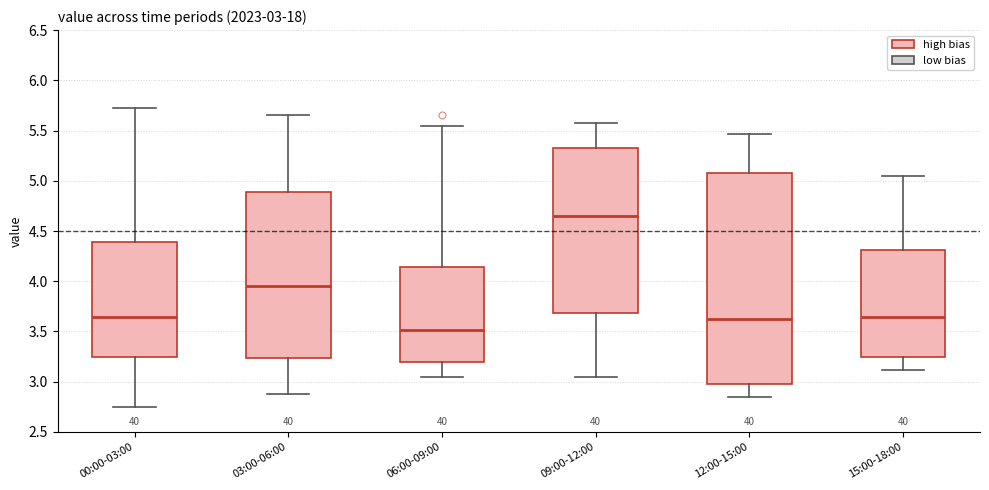

Which box has the lowest median line?

06:00-09:00